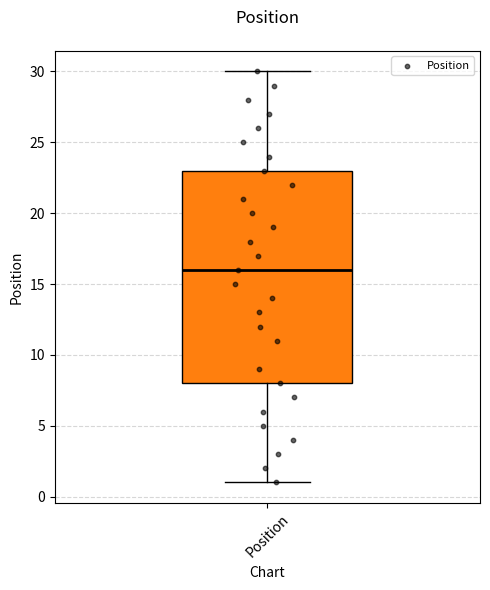

Read this box plot against the y-axis: the position of the median line, the range covered by the box, and the ends of both whiskers. The values are not printed on the chart, so give them approximately, as read against the axis.

median 16, box 8 to 23, whiskers 1 to 30